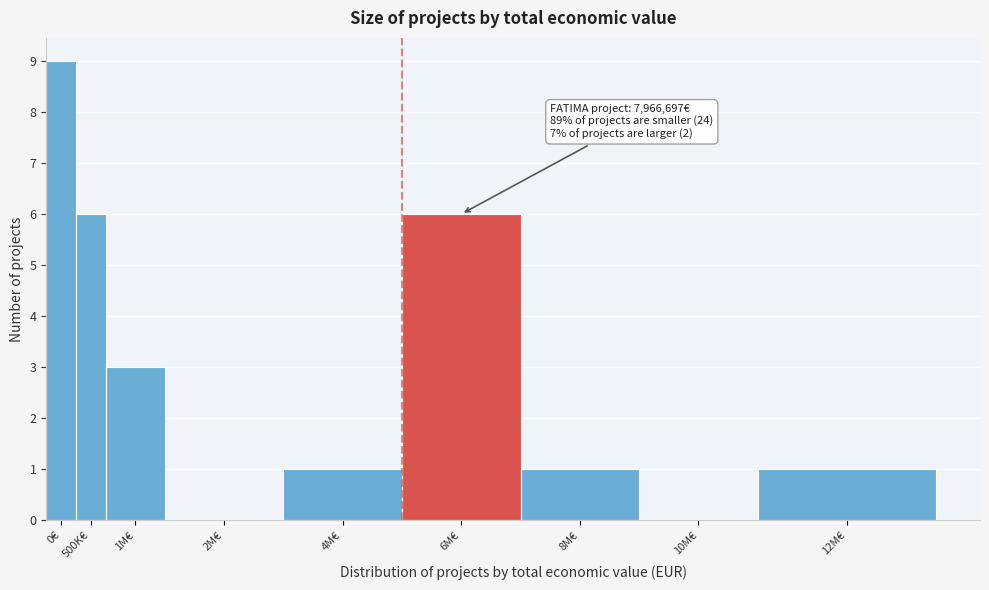

Reading left to right, what are all the values shown in this chart?

0€=9	500K€=6	1M€=3	2M€=0	4M€=1	6M€=6	8M€=1	10M€=0	12M€=1